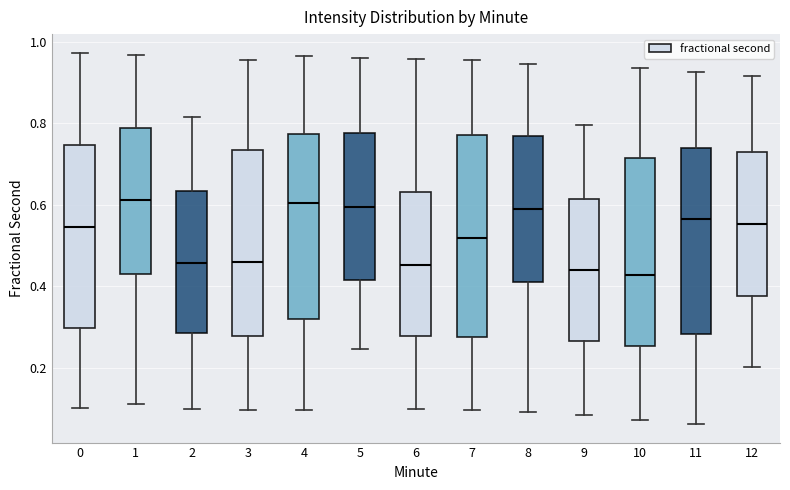

Which box is the tallest, from its lower edge to its upper edge?

7